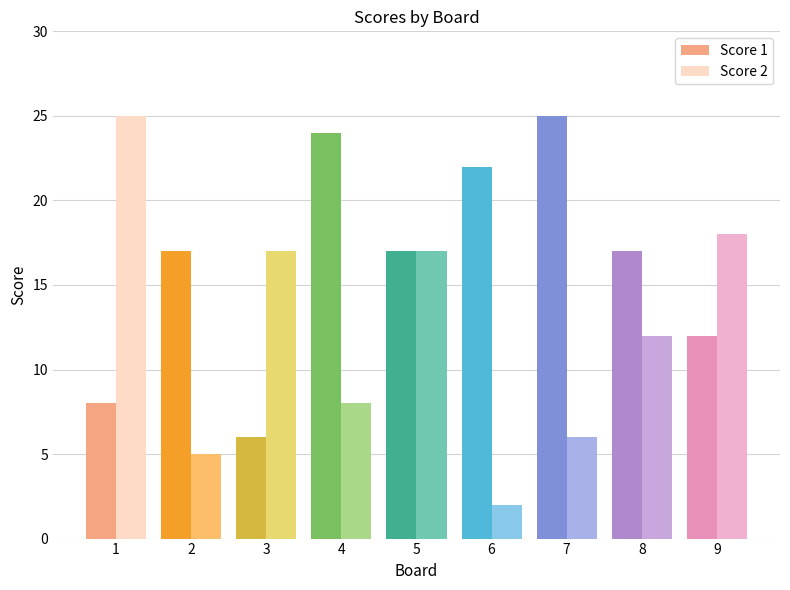

At how many categories does at least one series exceed 11?

9